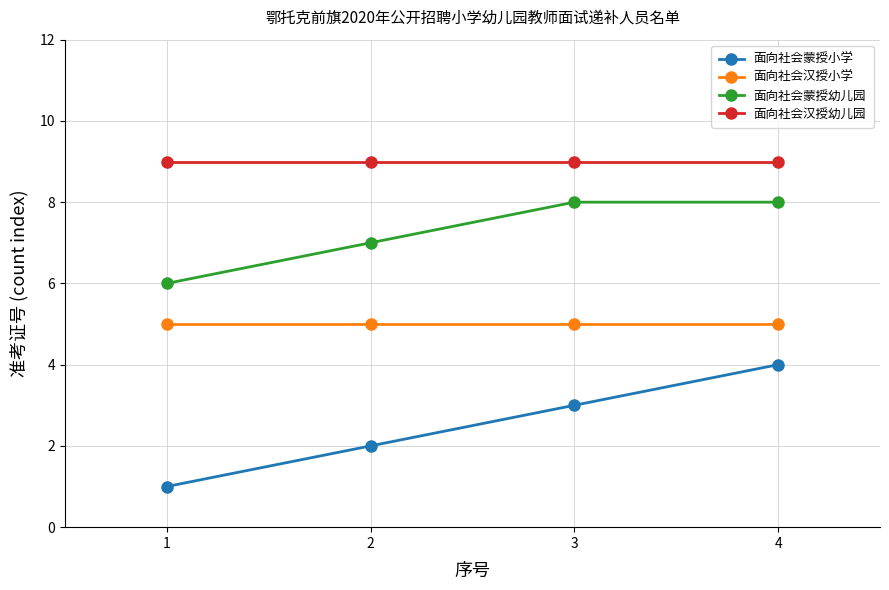

How many categories are shown in the chart?

4